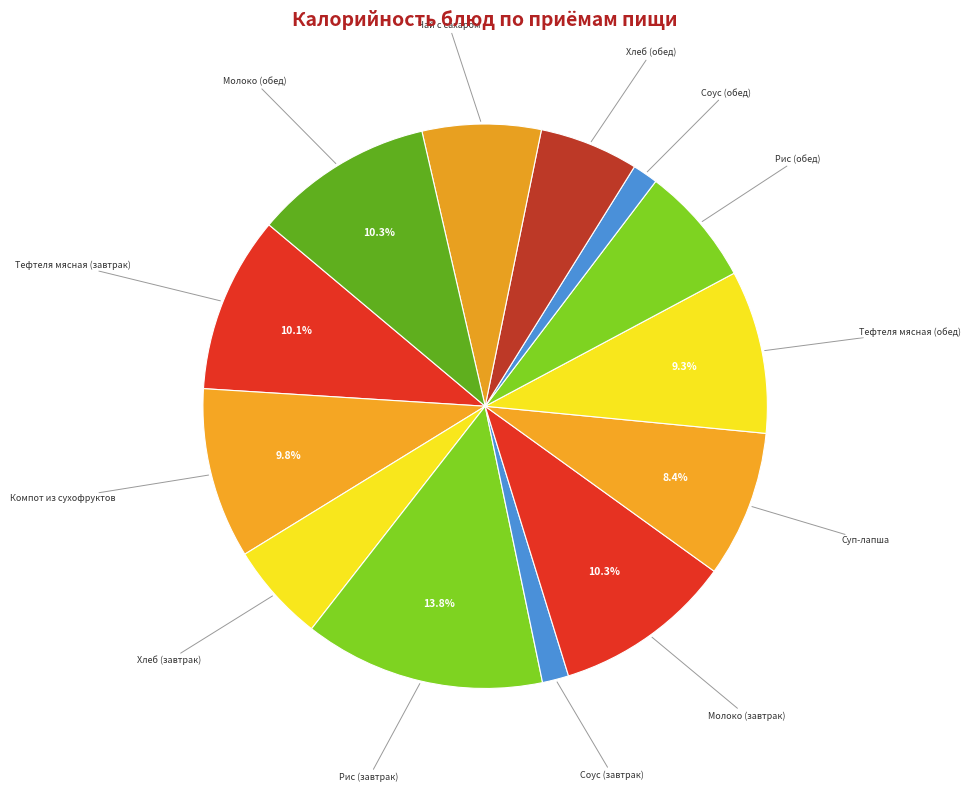

How many segments does this pie chart have?

13